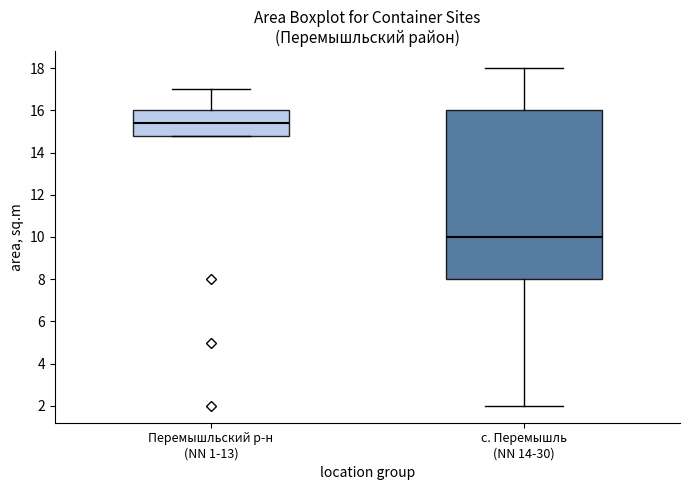

Which box's median line is the highest?

Перемышльский р-н (NN 1-13)